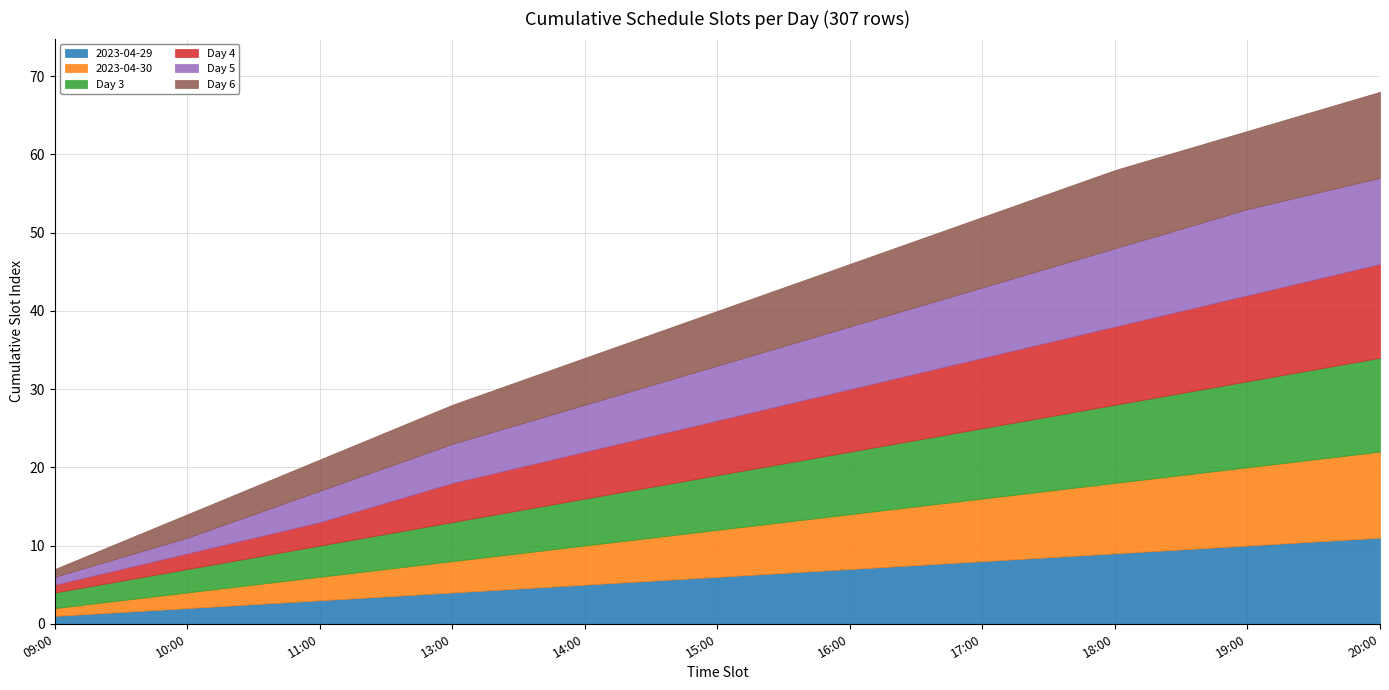

What is the total value across all series at 18:00?

58